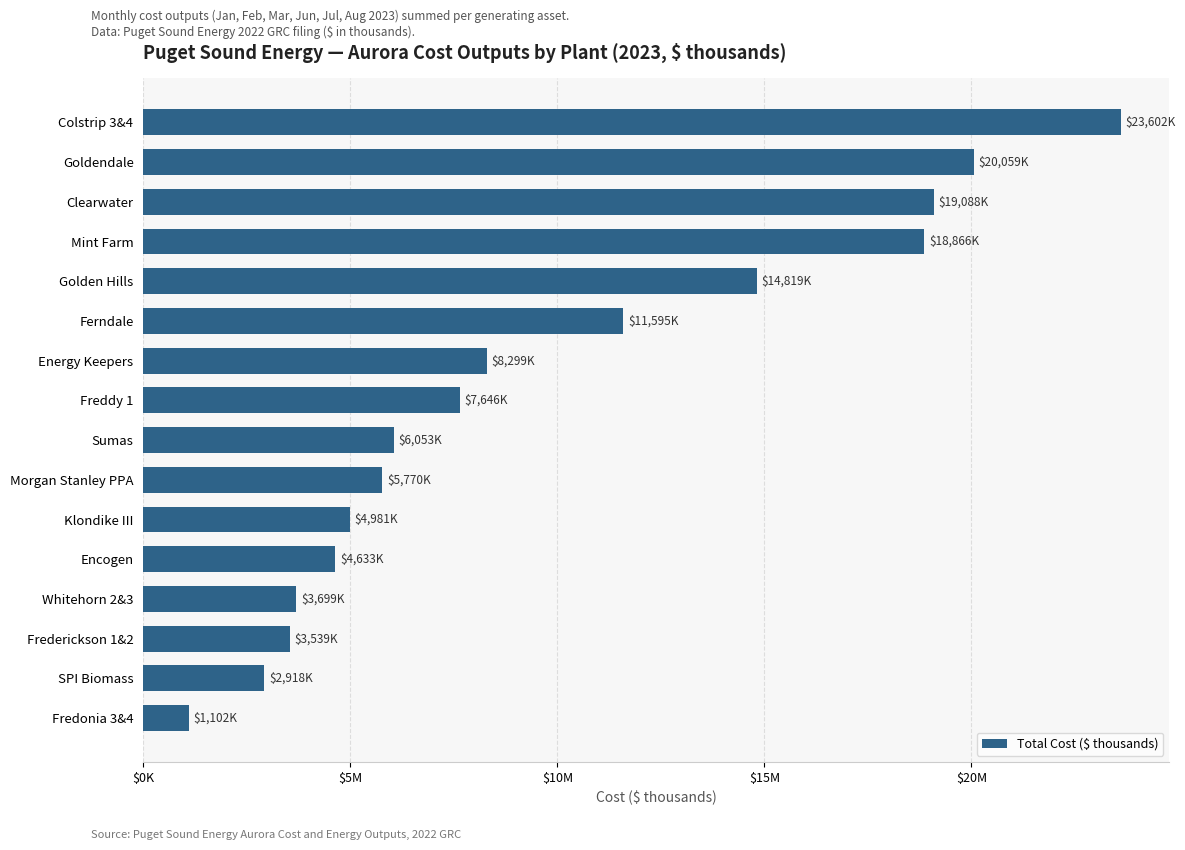

Does the chart contain any negative values?

No